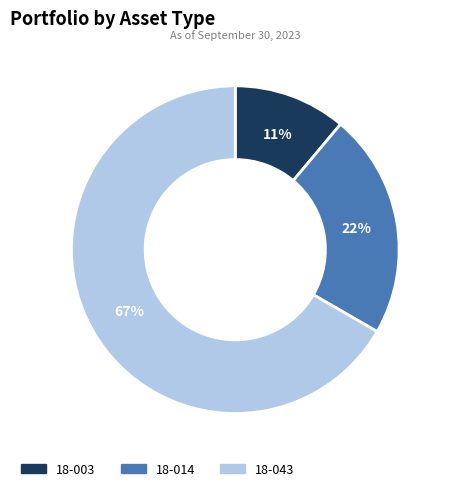

Between 18-003 and 18-043, which is larger?

18-043